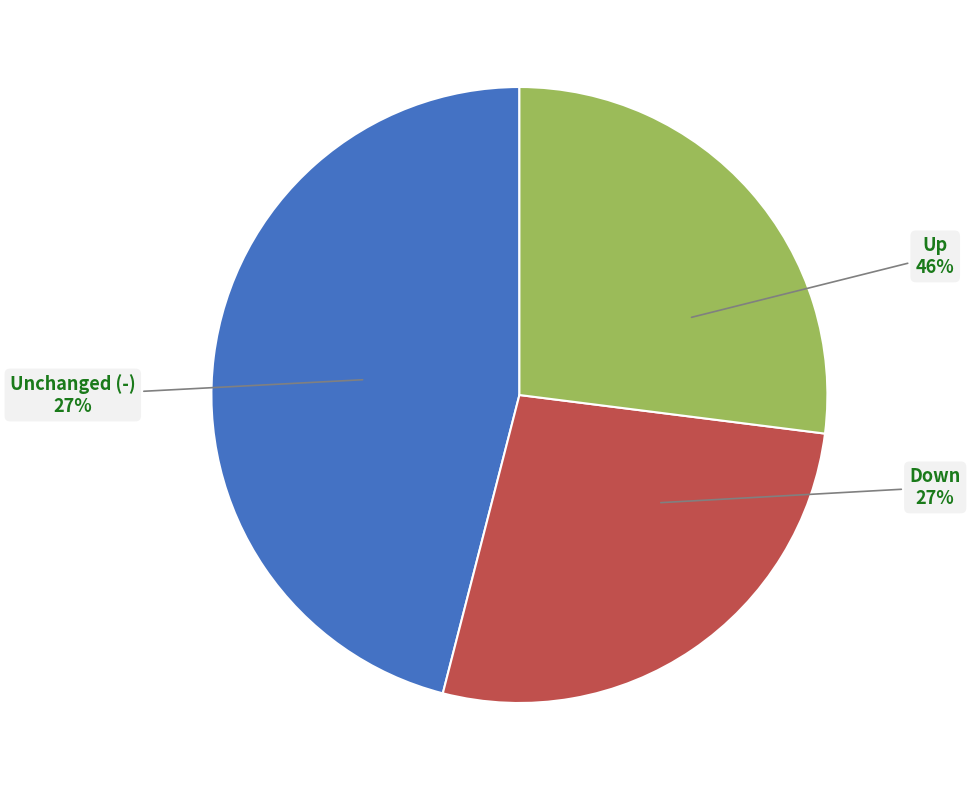

How many segments does this pie chart have?

3